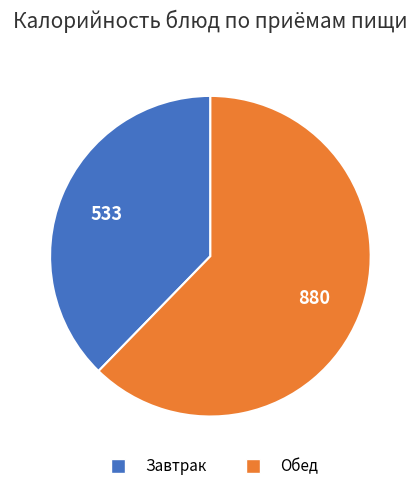

Which category has the smallest portion of the pie?

Завтрак